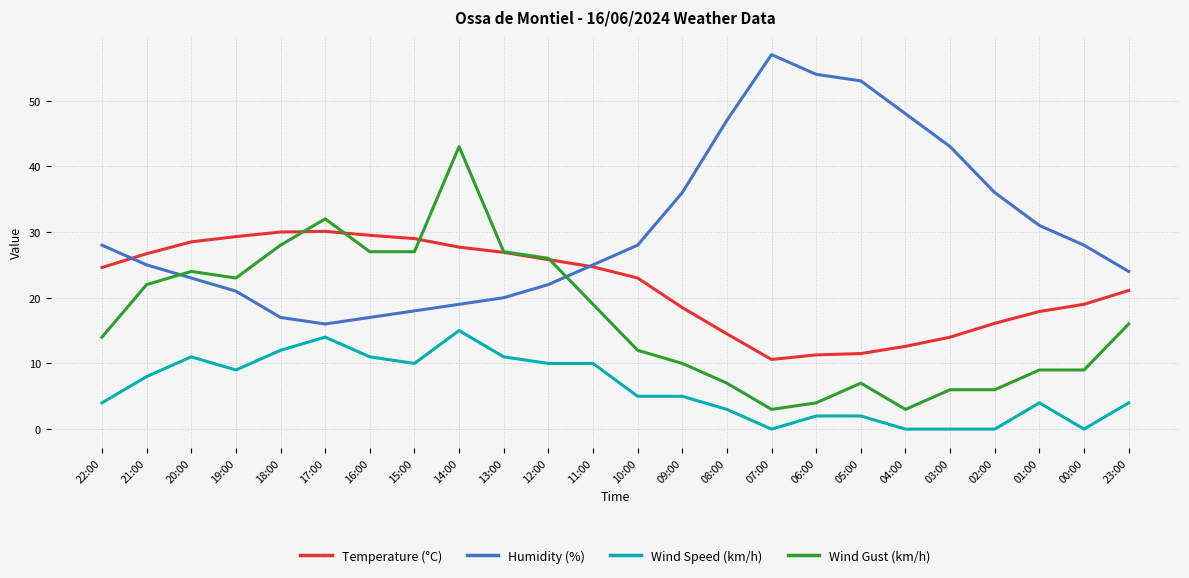

What value does the Temperature (°C) series have at 21:00?

26.7